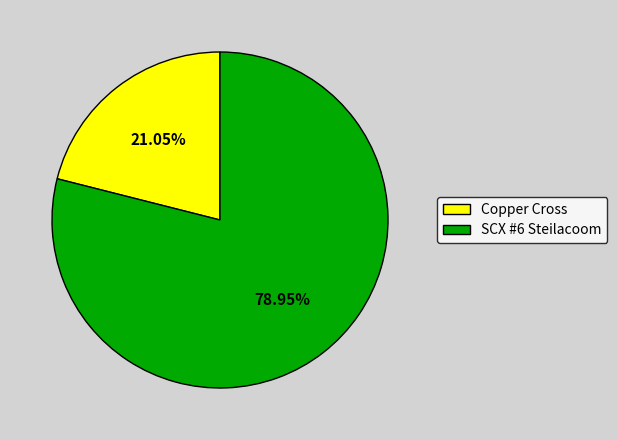

Between SCX #6 Steilacoom and Copper Cross, which is larger?

SCX #6 Steilacoom